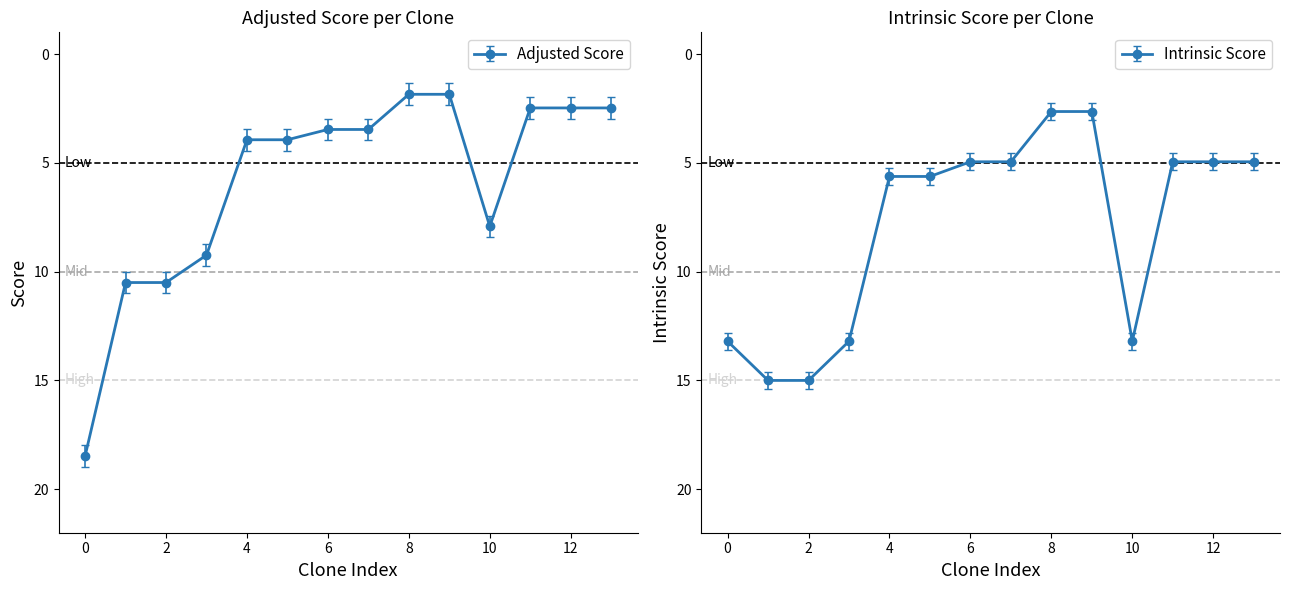

Which has a higher value, TRCN0000144934 or TRCN0000346847?

TRCN0000346847